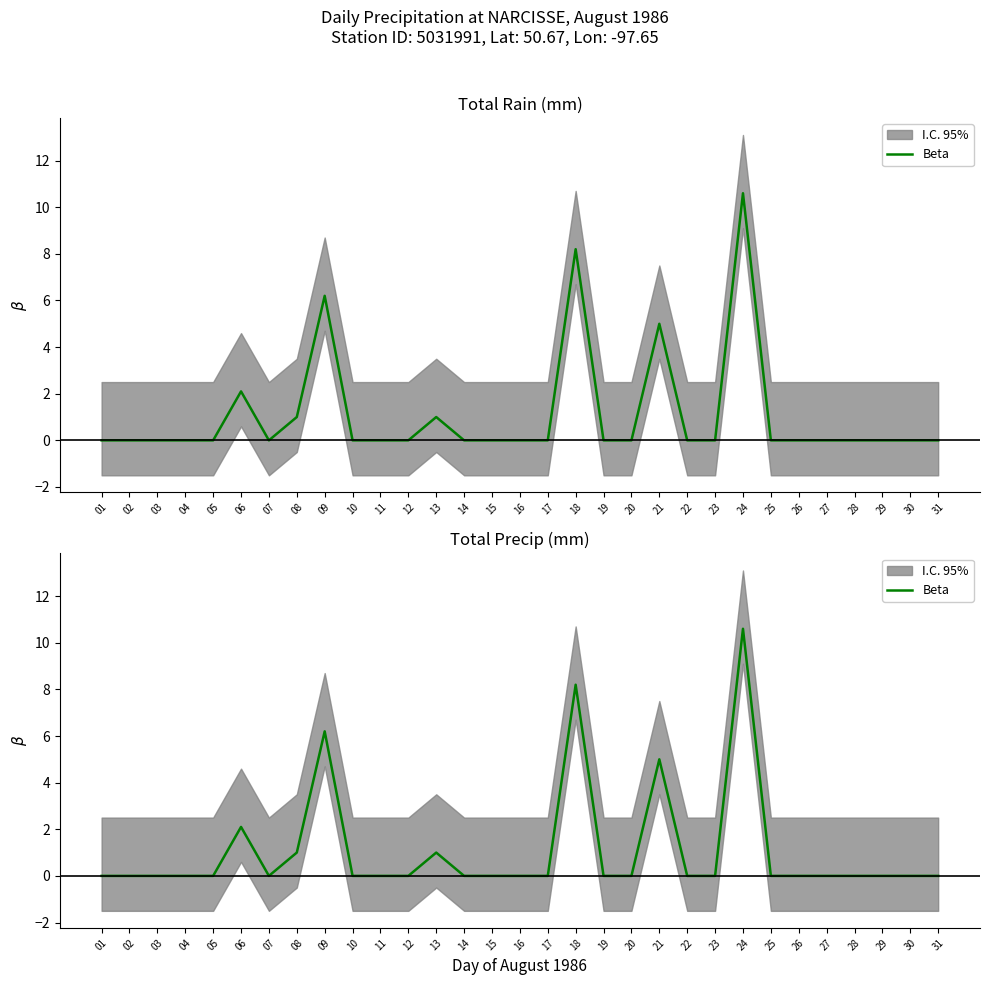

Is it true that the value at 07 is 5.6?

False